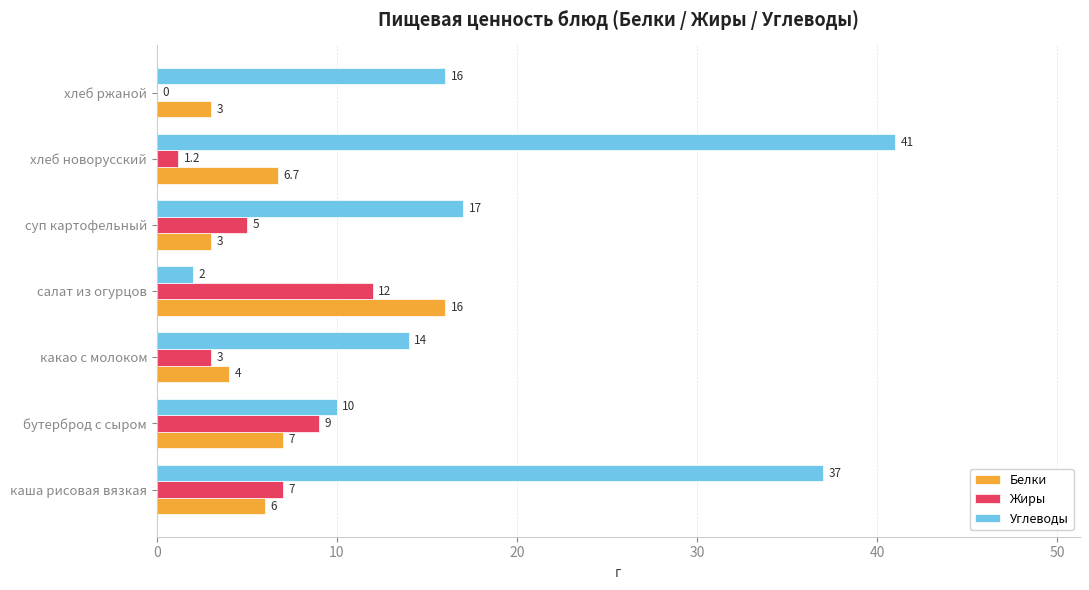

Between каша рисовая вязкая and салат из огурцов, which series saw the biggest shift?

Углеводы